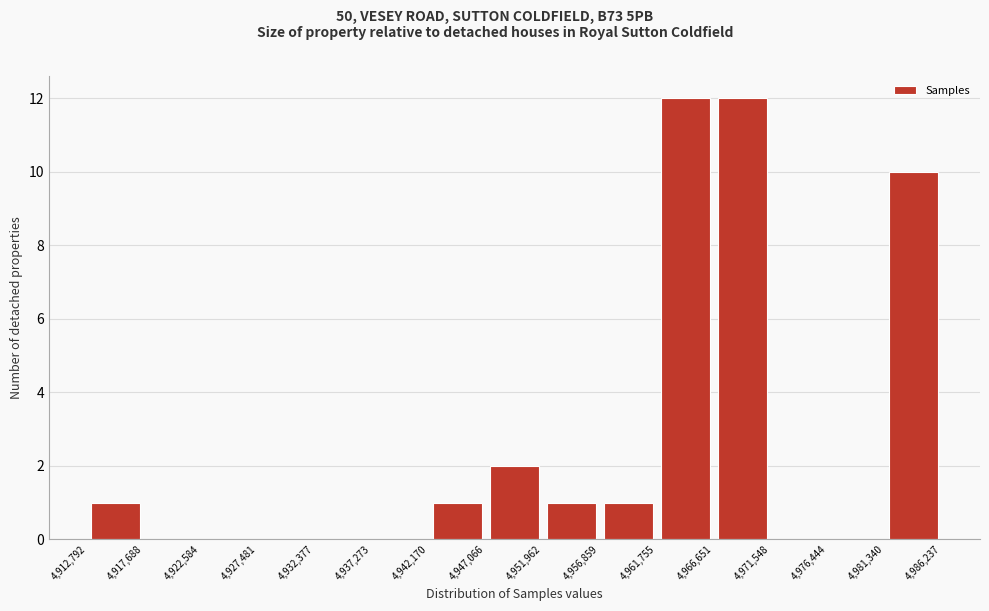

How tall is the bar that spans 4,956,859 to 4,961,755 on the x-axis? The values are not printed on the chart, so give them approximately, as read against the axis.

1